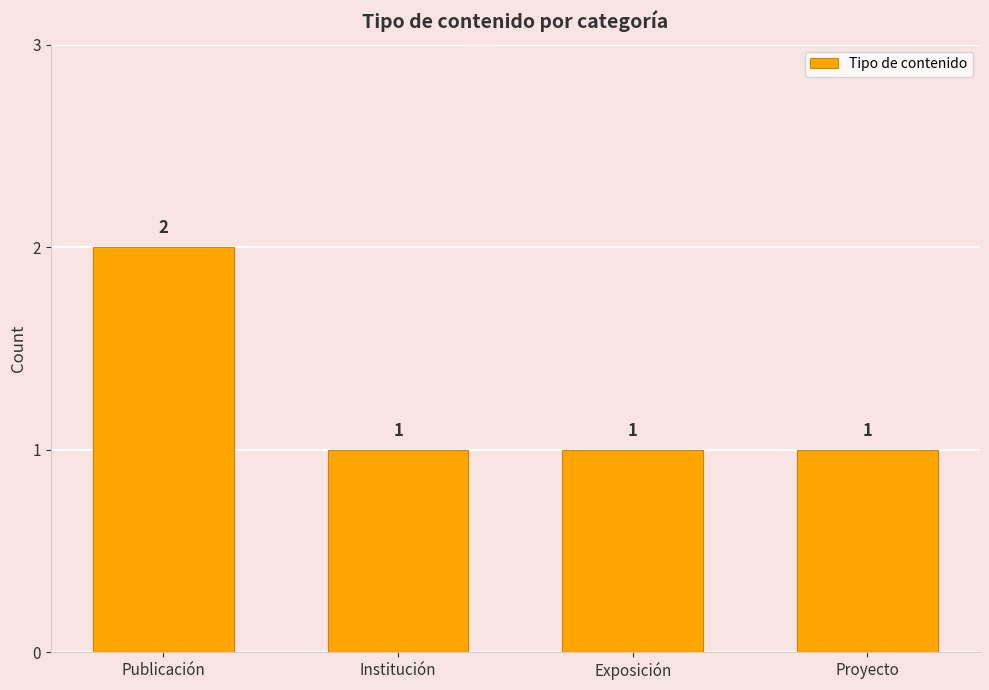

Approximately how many times larger is the value at Exposición compared to Proyecto?

1.0